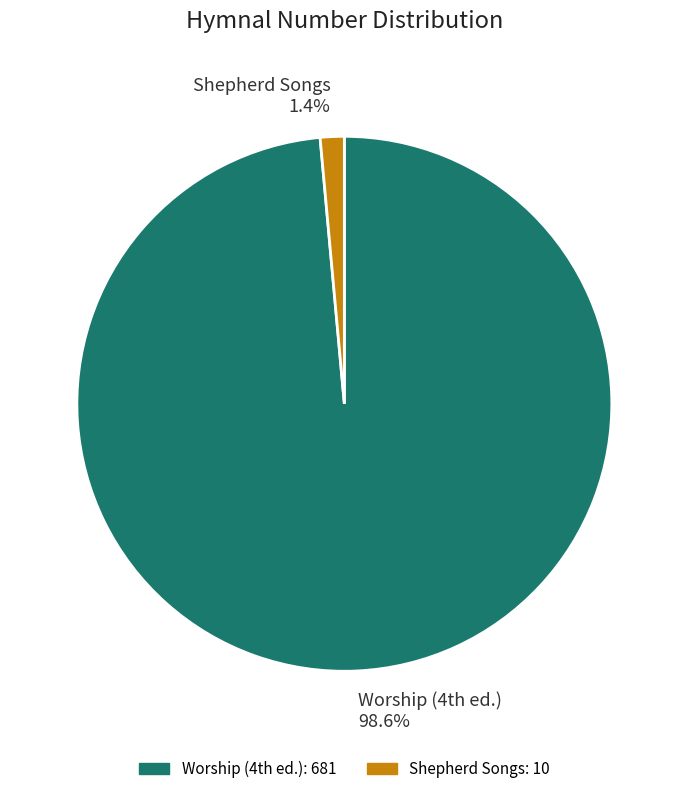

What is the largest slice in the pie chart?

Worship (4th ed.)